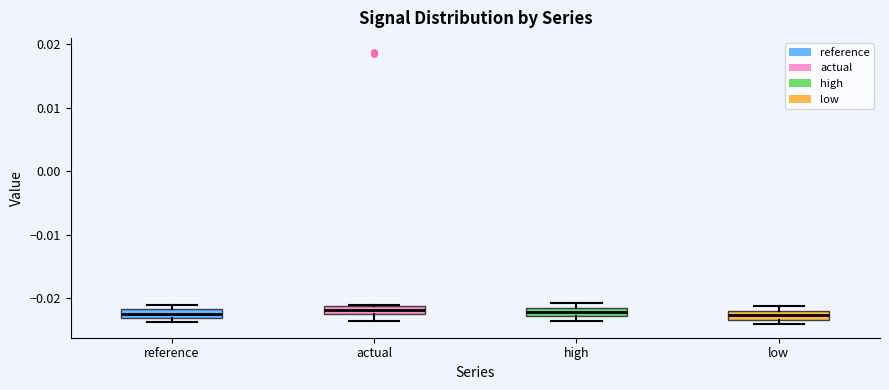

Where is the lower edge of the box for actual on the y-axis? The values are not printed on the chart, so give them approximately, as read against the axis.

-0.023